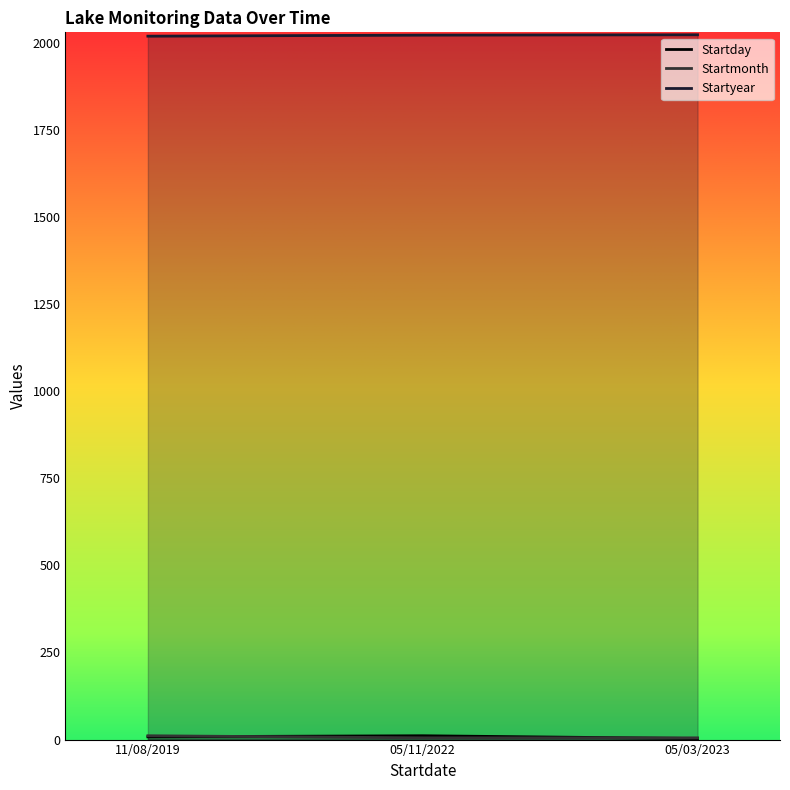

Which series has the largest total across all categories?

Startyear